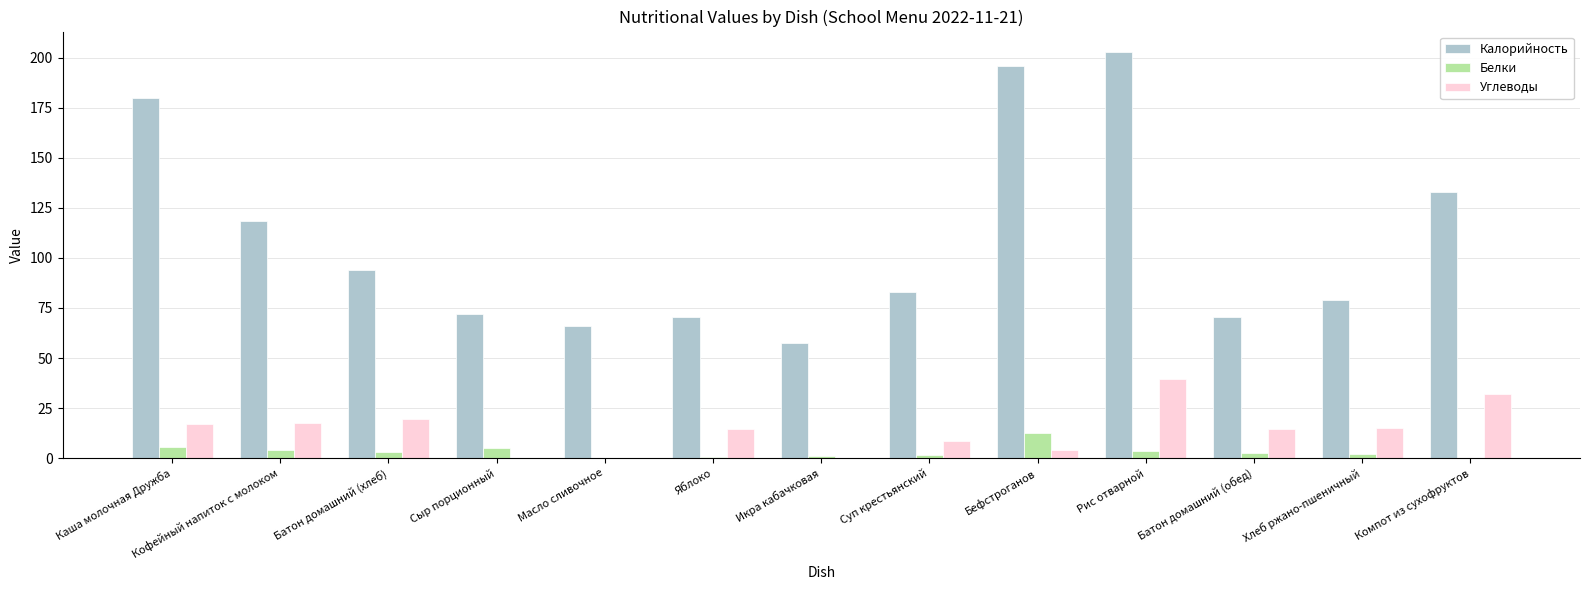

How many data points does each series have?

13